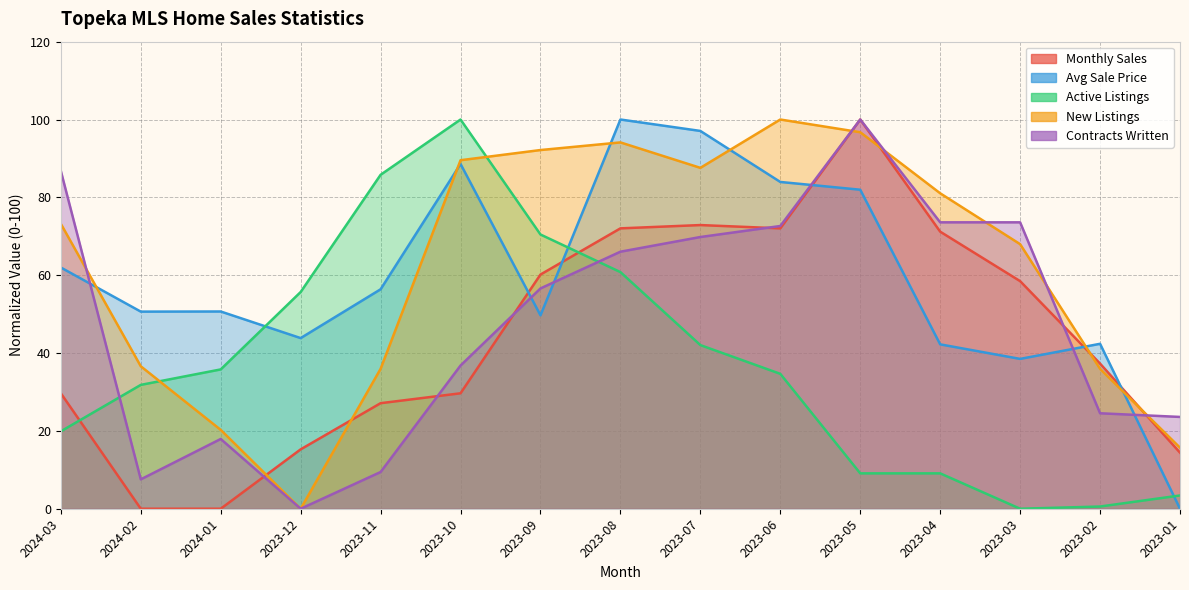

Which category has the highest value across all series?

2023-05